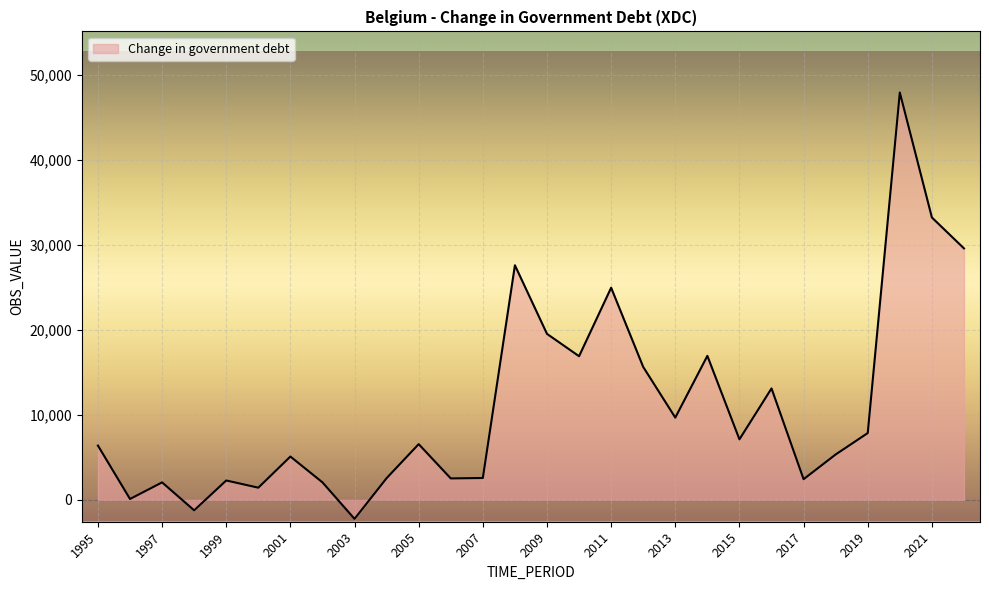

What is the greatest value displayed?

47962.5